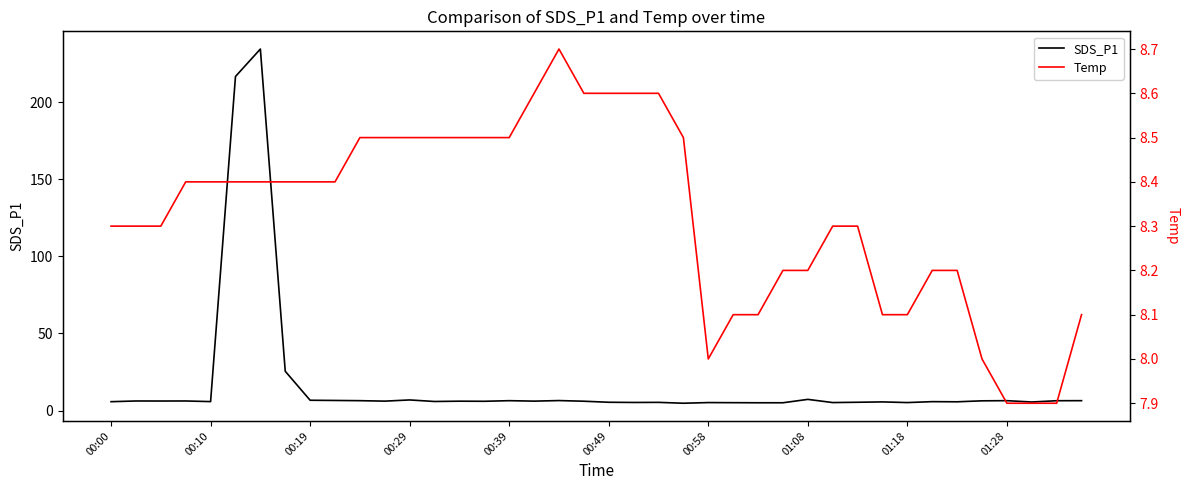

True or false: SDS_P1 has more than 0 interior local peaks.

True